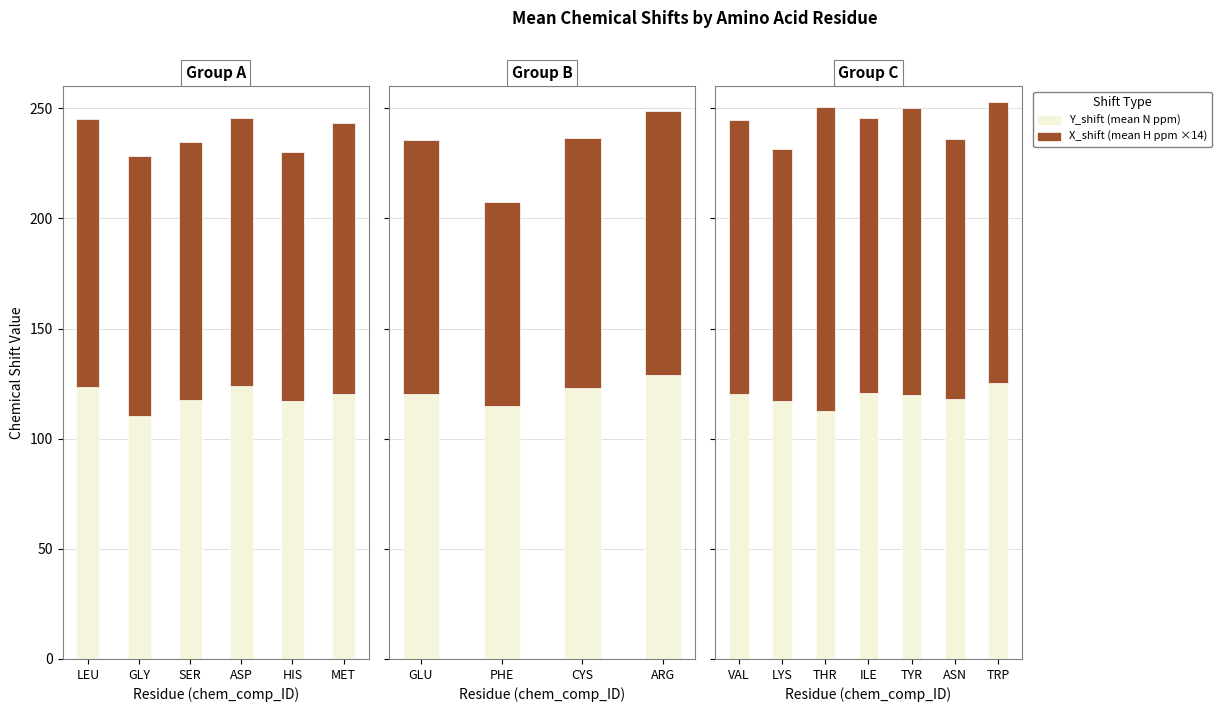

What is the average value of the Y_shift (mean) series?

119.2